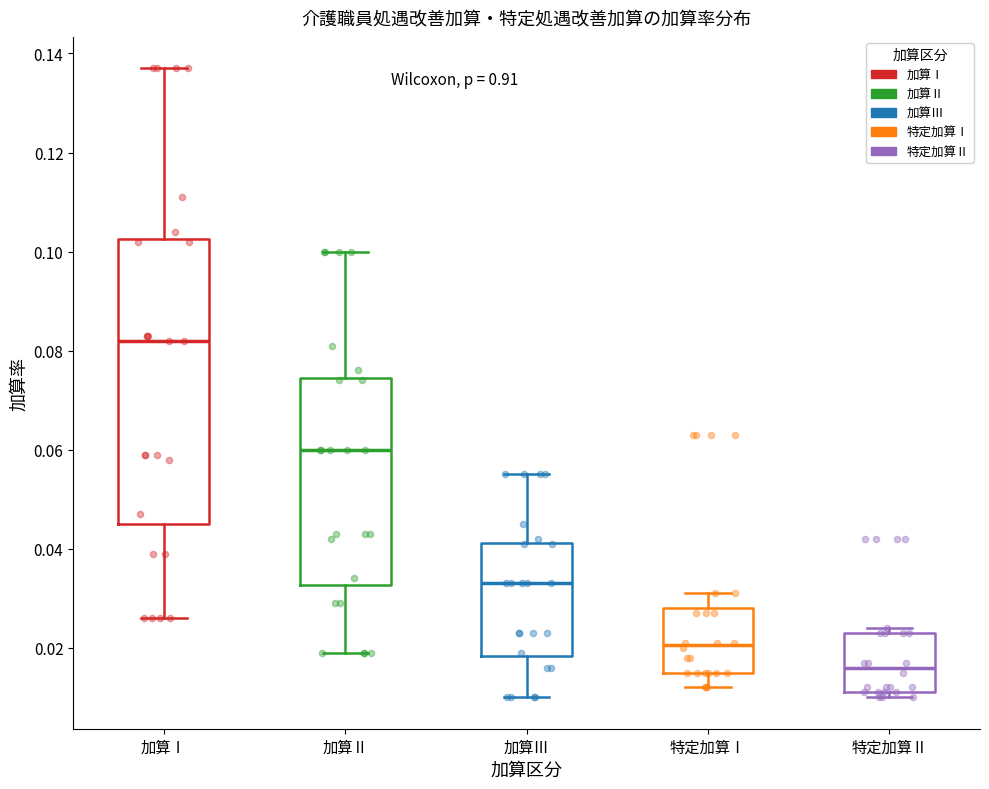

Reading left to right, transcribe this box plot: for each box, give where its median line is, the range the box spans, and where its two whiskers end, as read against the y-axis. The values are not printed on the chart, so give them approximately, as read against the axis.

加算Ⅰ: median 0.082, box 0.046 to 0.102, whiskers 0.026 to 0.138
加算Ⅱ: median 0.060, box 0.032 to 0.074, whiskers 0.020 to 0.100
加算Ⅲ: median 0.034, box 0.018 to 0.042, whiskers 0.010 to 0.056
特定加算Ⅰ: median 0.020, box 0.016 to 0.028, whiskers 0.012 to 0.032
特定加算Ⅱ: median 0.016, box 0.012 to 0.024, whiskers 0.010 to 0.024 (just above the box's upper edge)